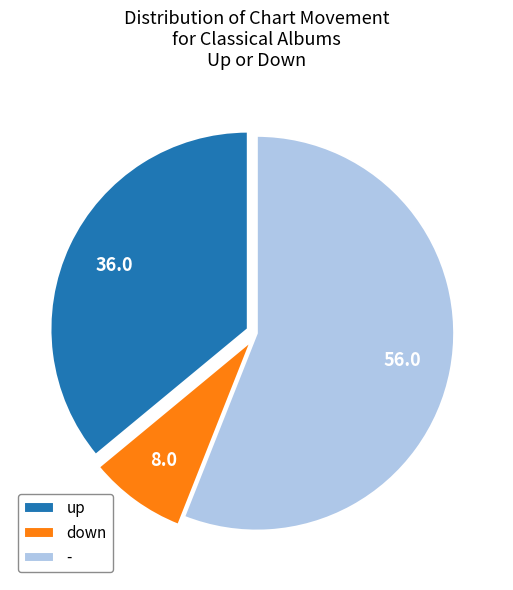

Do - and down together represent more than half of the pie?

Yes